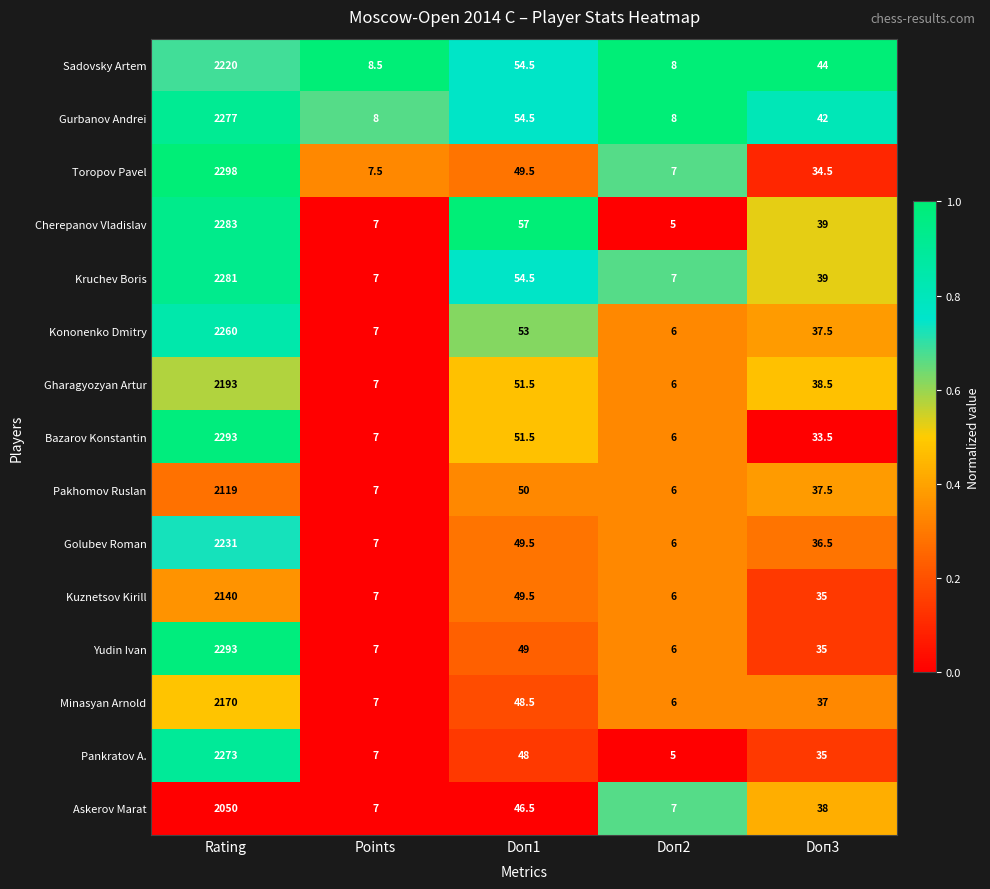

What is the approximate value of Yudin Ivan at Doп1?

49.0